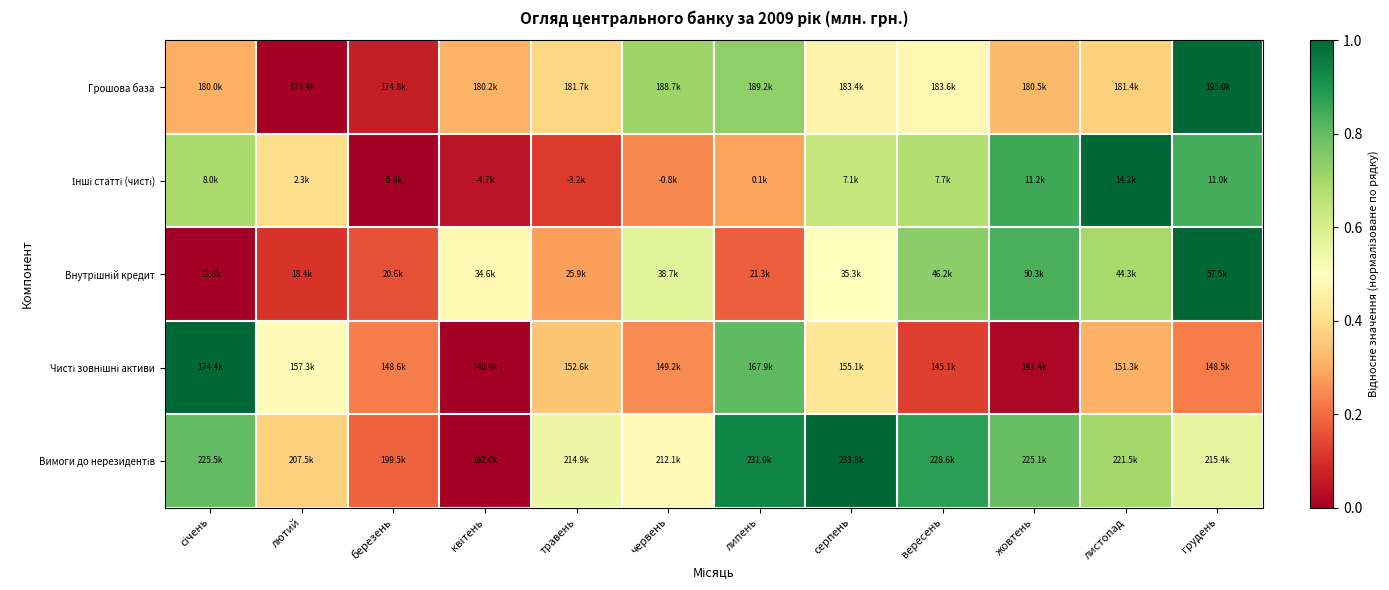

Between січень and грудень, which is larger?

грудень